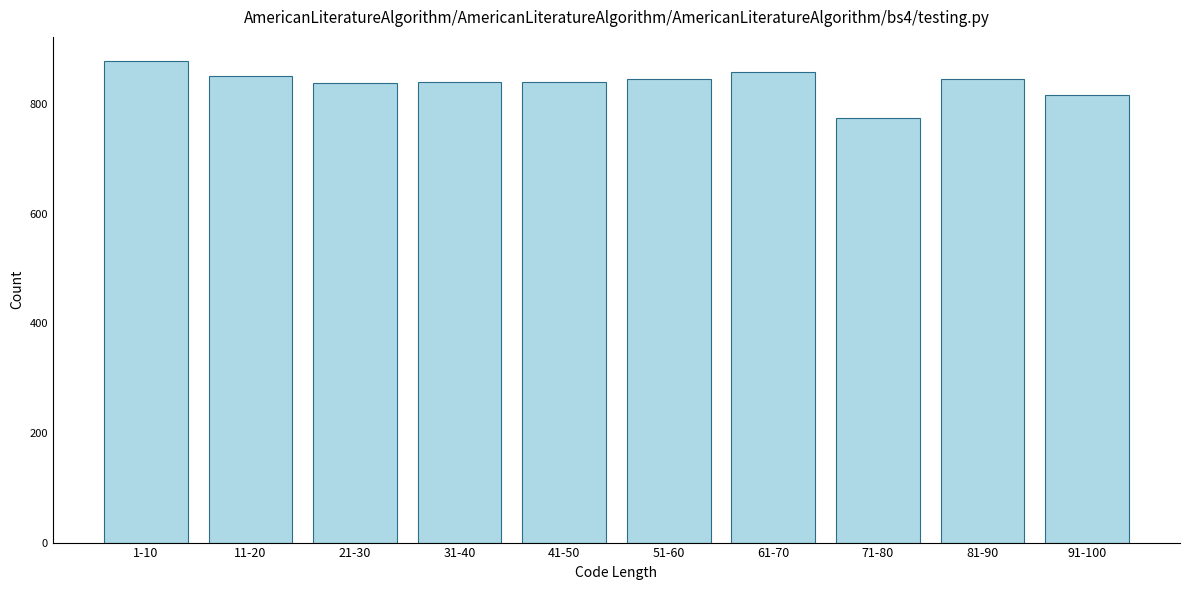

What is the value of the 8th bar from the left?

775